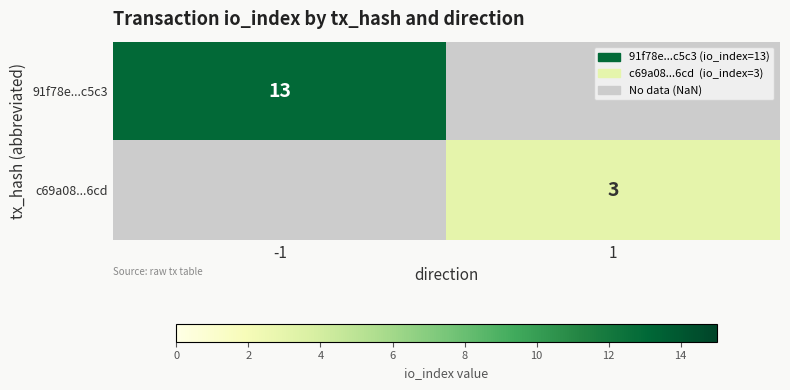

The c69a08...6cd series shows 1 at 1. True or false?

False